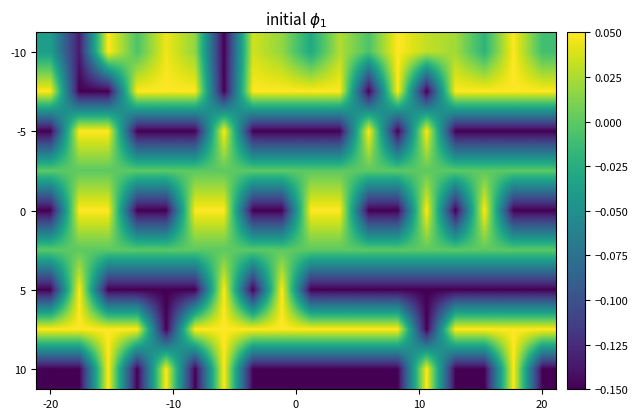

How many categories are shown in the chart?

18